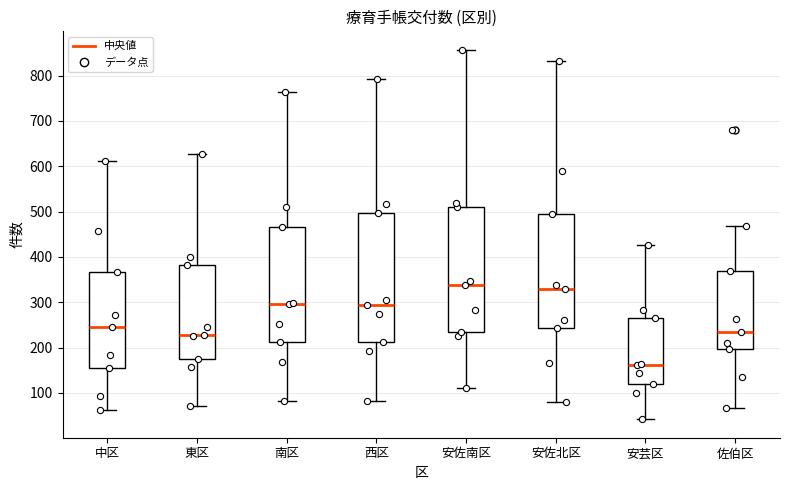

Which box is the tallest, from its lower edge to its upper edge?

西区